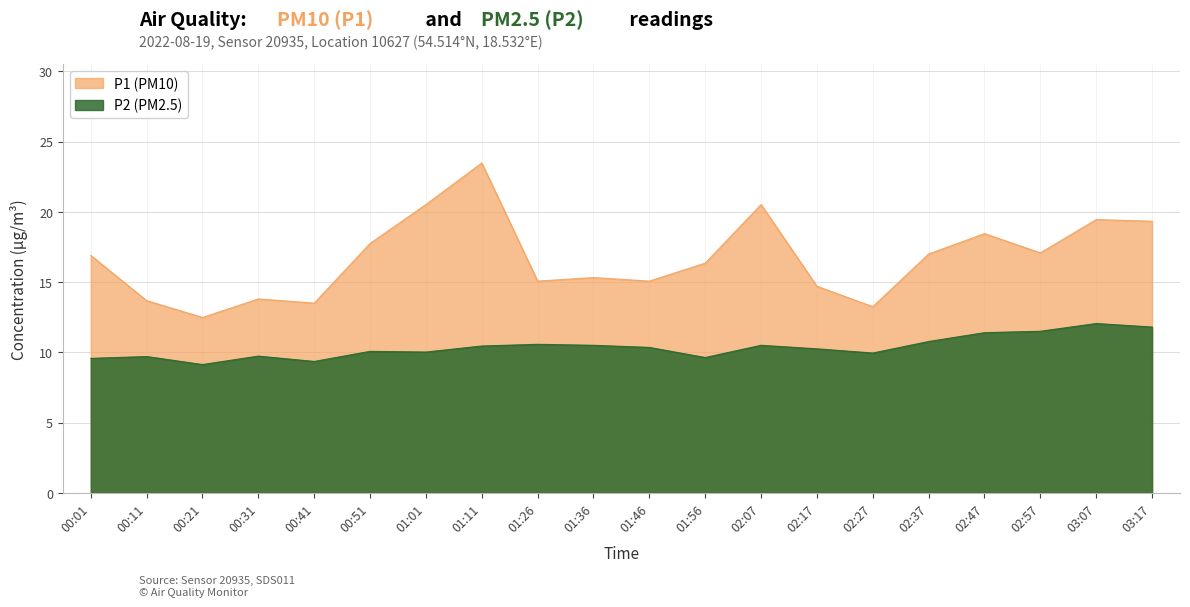

True or false: P1 has a value of 17.0 at 02:37.

True